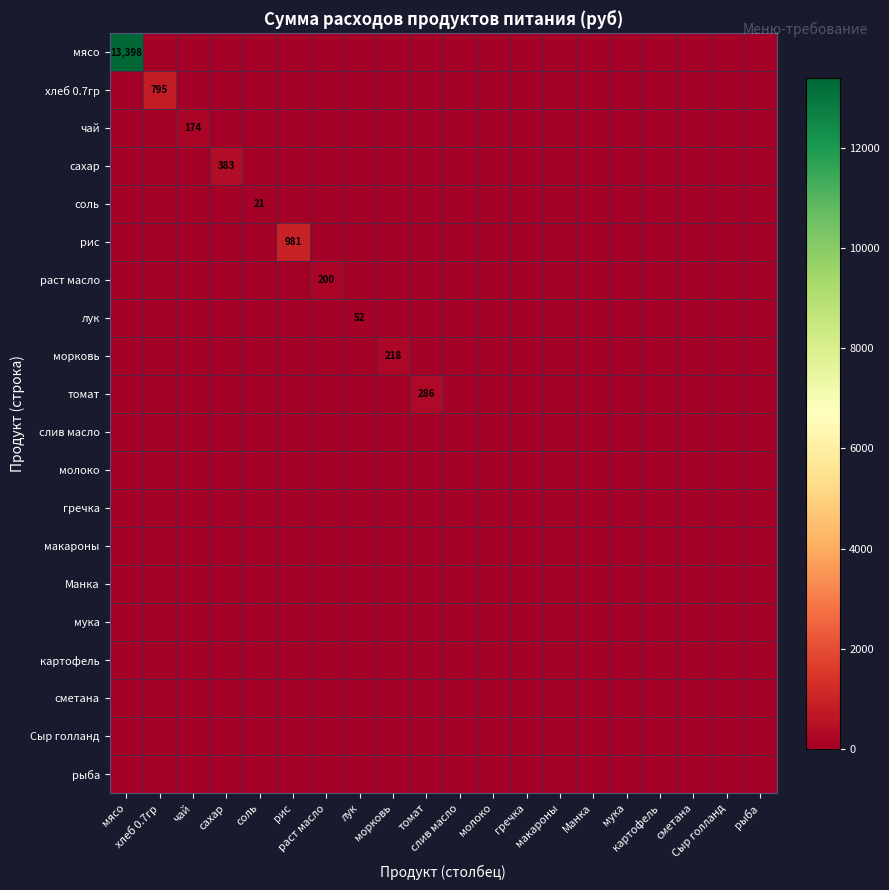

The гречка series shows 0.0 at картофель. True or false?

True